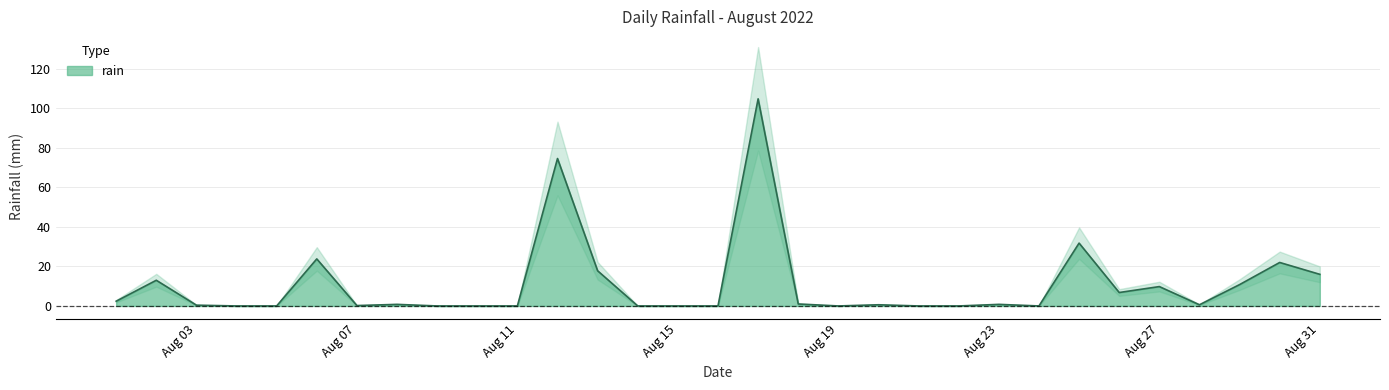

Where is the first local maximum?

2022-08-02